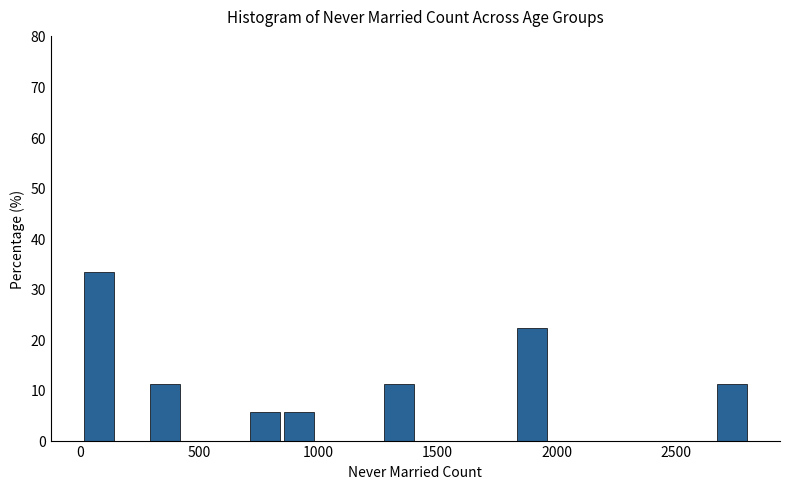

Around what value on the x-axis is the tallest bar? Give the approximate position of its centre, as read against the axis.

100